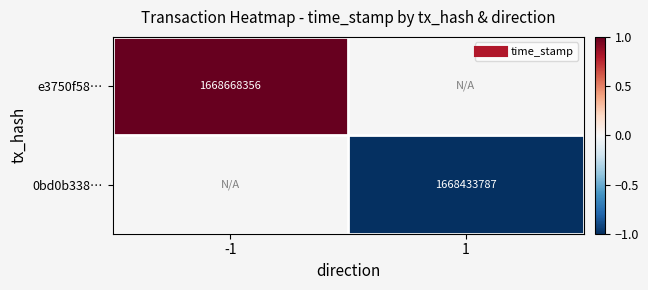

What is the approximate value of e3750f58… at -1?

1.0